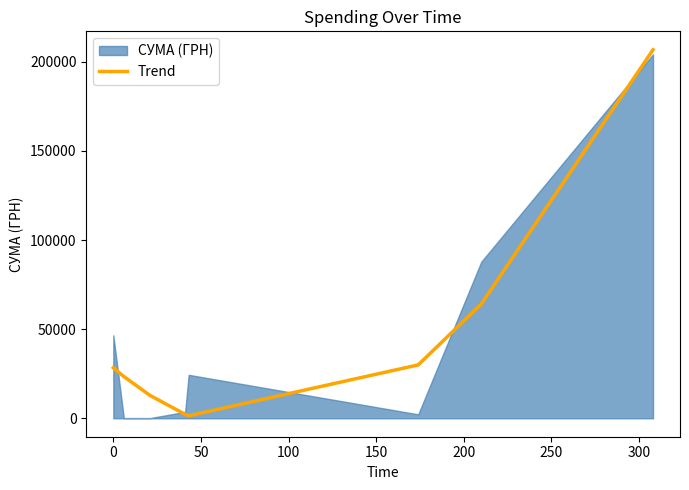

How many data points does each series have?

8